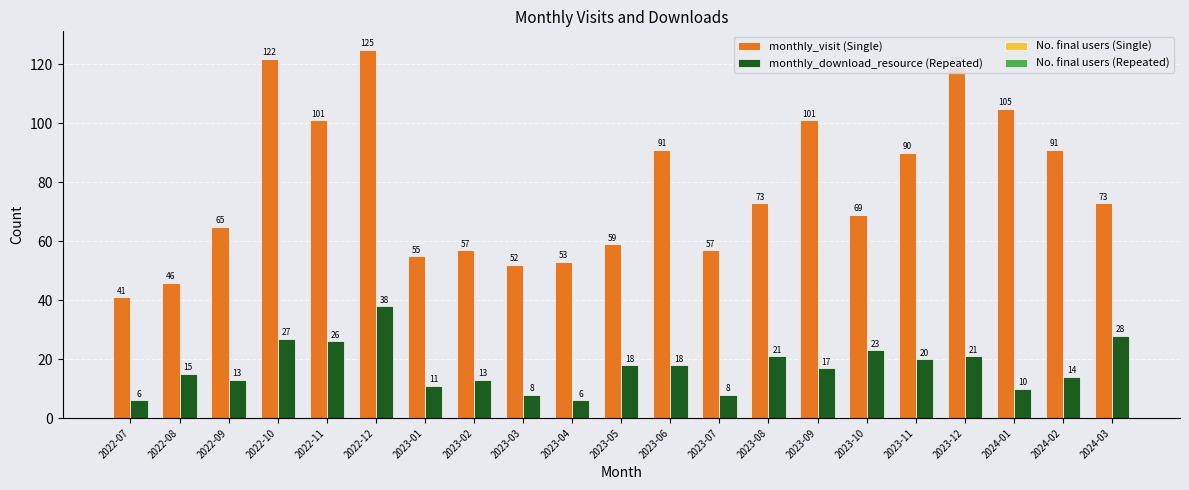

What is the label of the 6th bar from the left?

2022-12